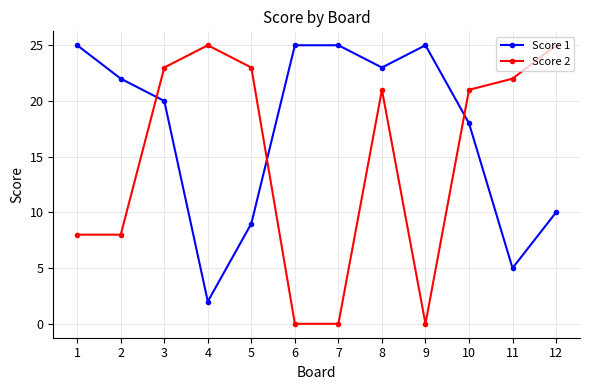

Is this an area chart (filled region under the line)?

No